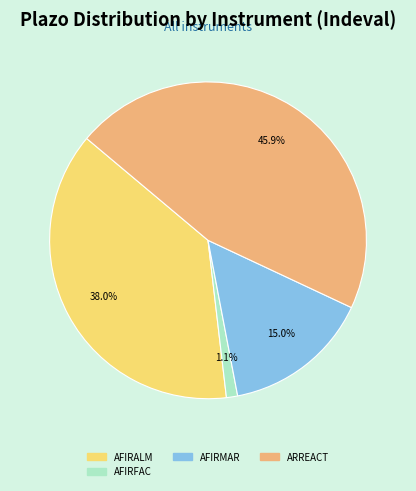

Combined, what portion of the pie is AFIRMAR and AFIRALM?

53.0%